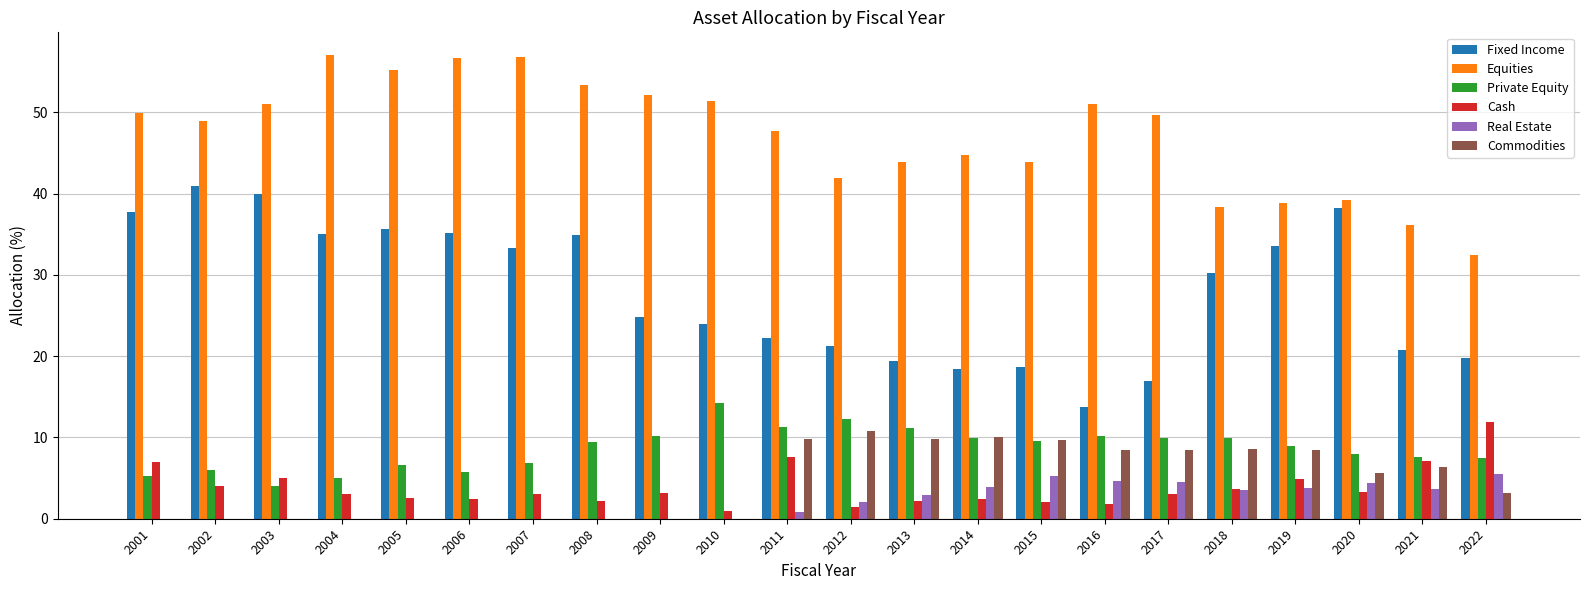

At which label does Private Equity first exceed 9?

2008